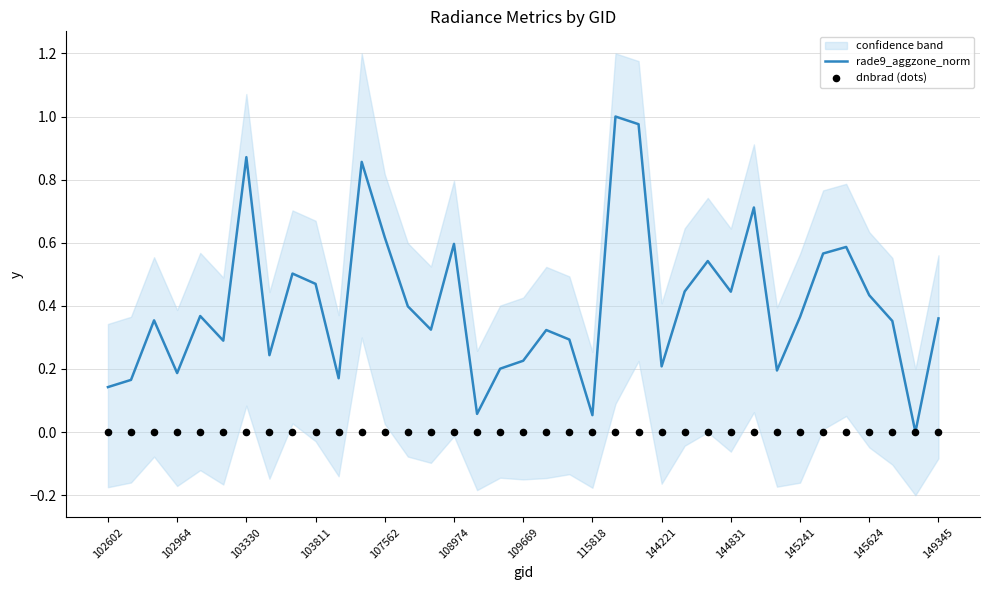

At which category is the sum across all series the highest?

22